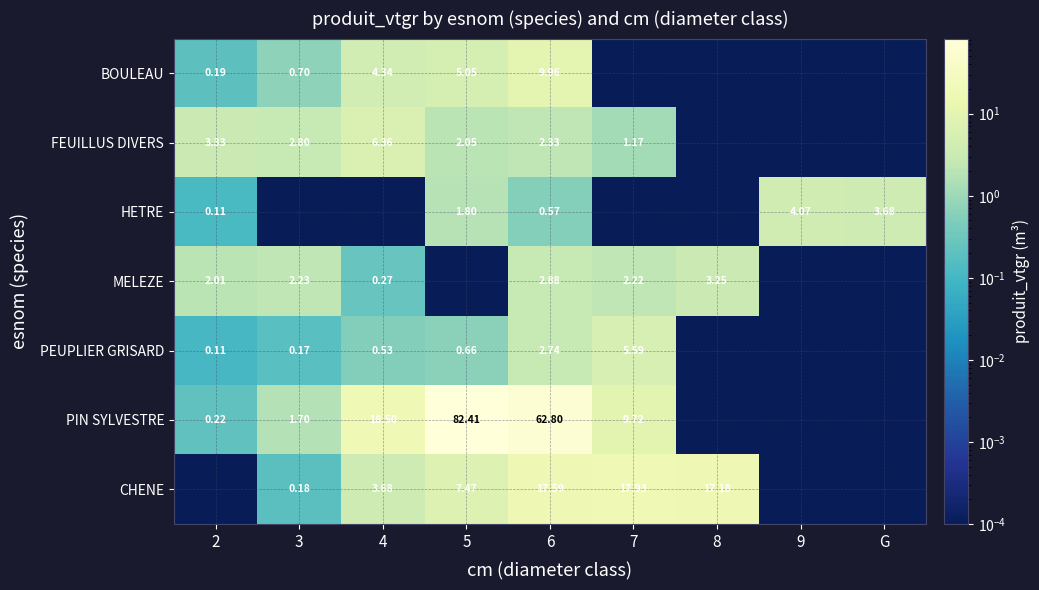

Rank the series at 6 from lowest to highest value.

HETRE, FEUILLUS DIVERS, PEUPLIER GRISARD, MELEZE, BOULEAU, CHENE, PIN SYLVESTRE